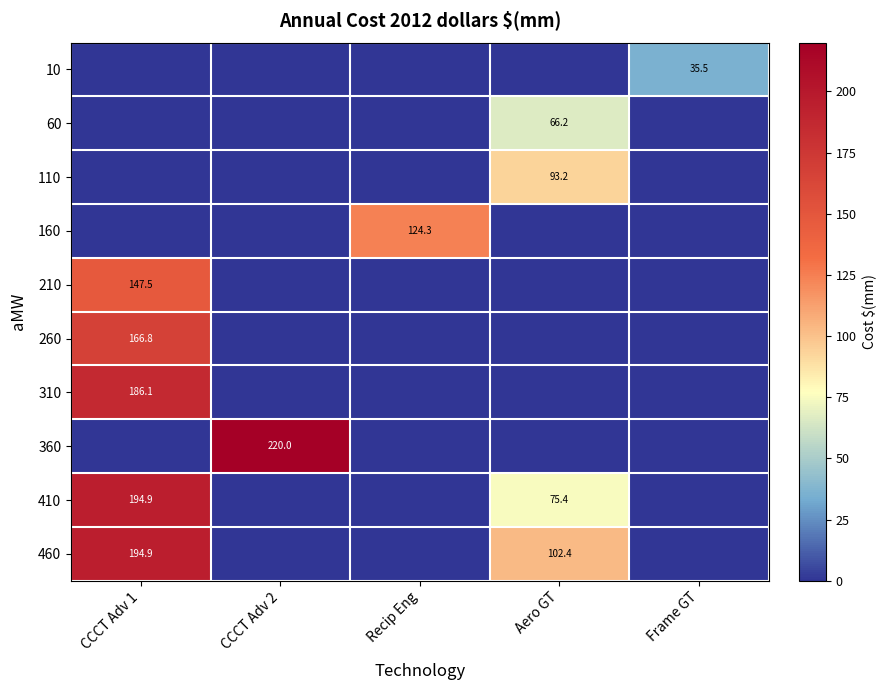

Is it true that 260 equals 259.6 at CCCT Adv 1?

False